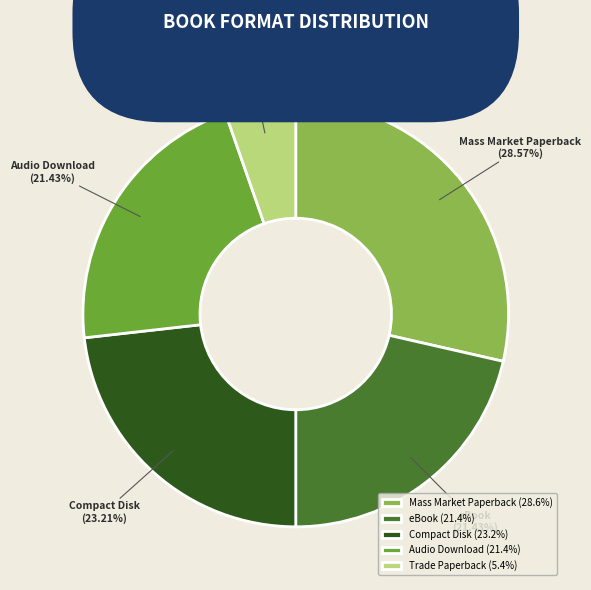

To the nearest percent, what percentage of the pie is eBook?

21%